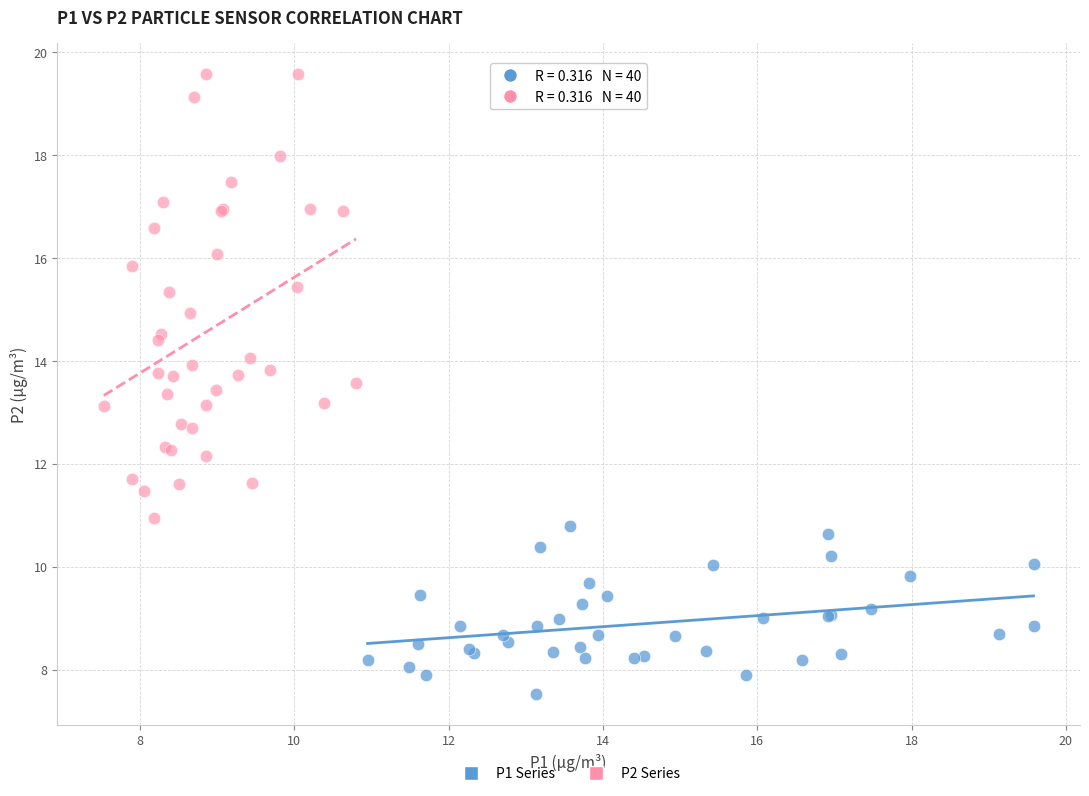

Which series has the widest spread of Y values?

P2 Series